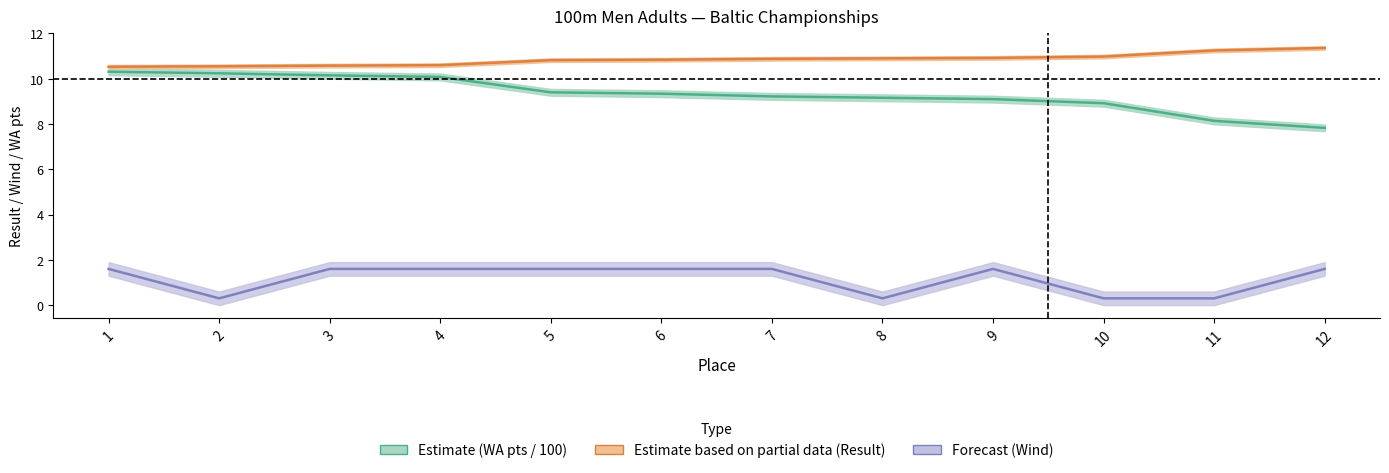

Is it true that Vējš equals 1.6 at 5?

True